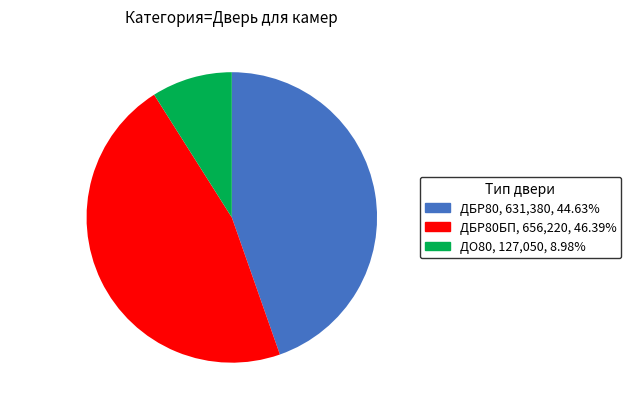

Which category has the smallest portion of the pie?

ДО80